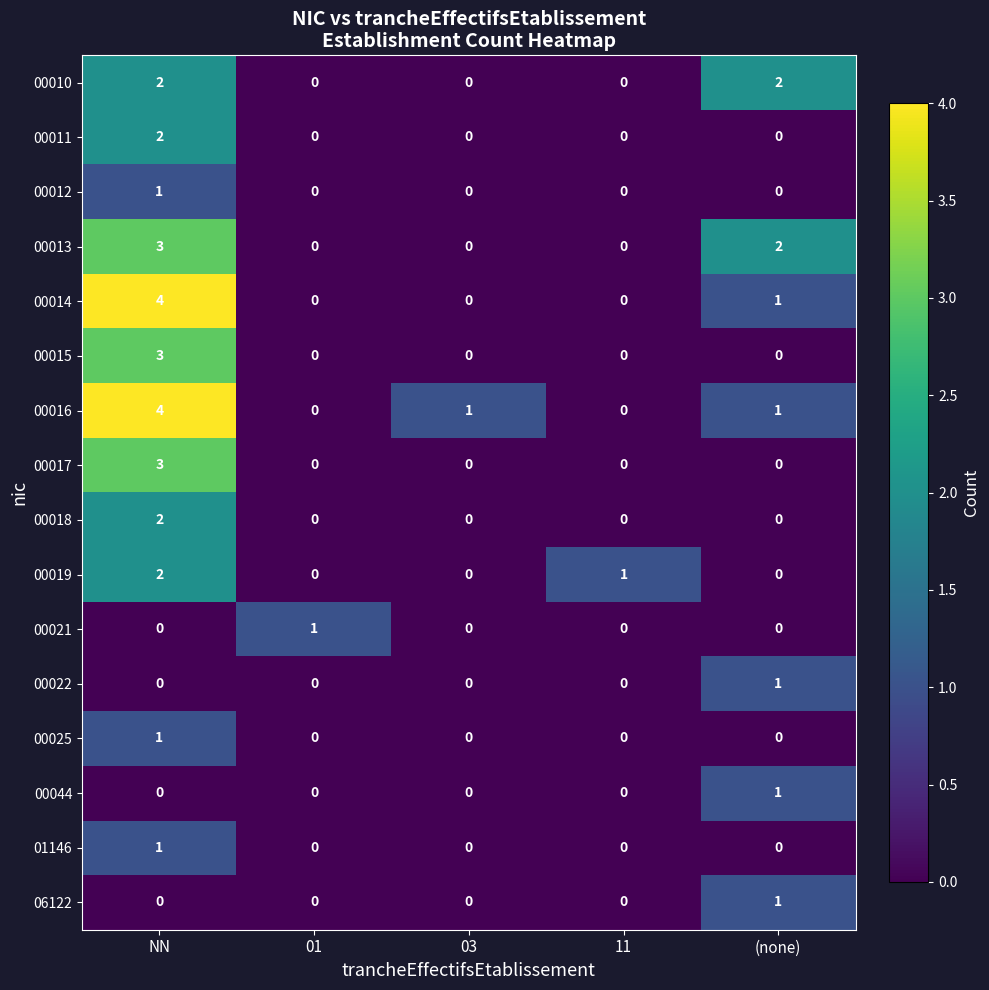

How many 00010 values are between 0 and 2?

5